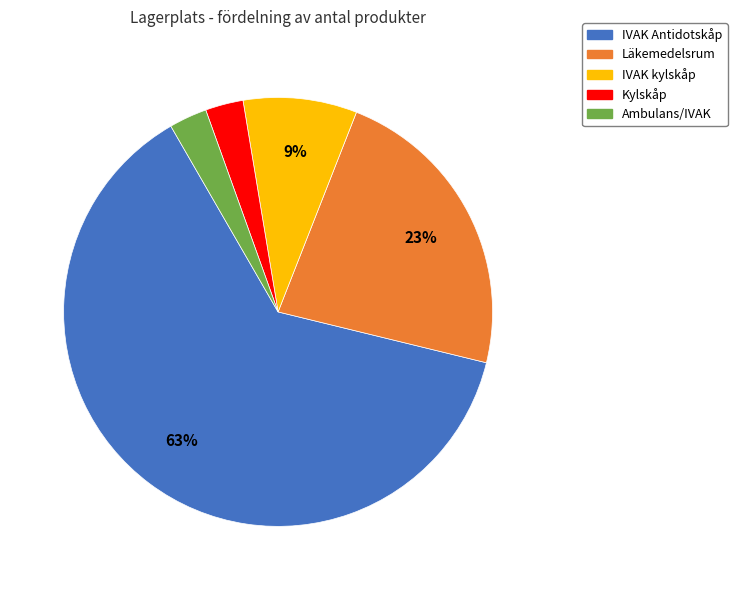

Do IVAK kylskåp and Kylskåp together represent more than half of the pie?

No